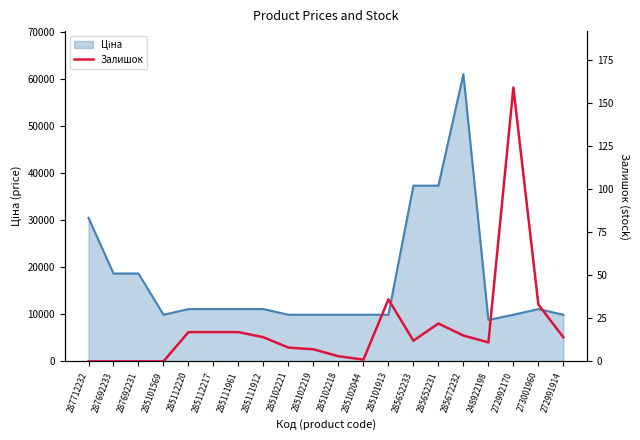

The value at 287692233 is -91. True or false?

False